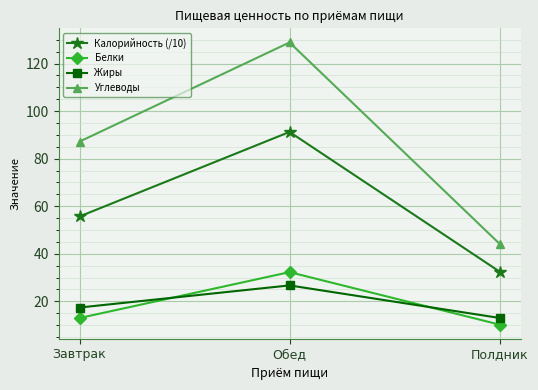

At how many categories does at least one series exceed 123?

1